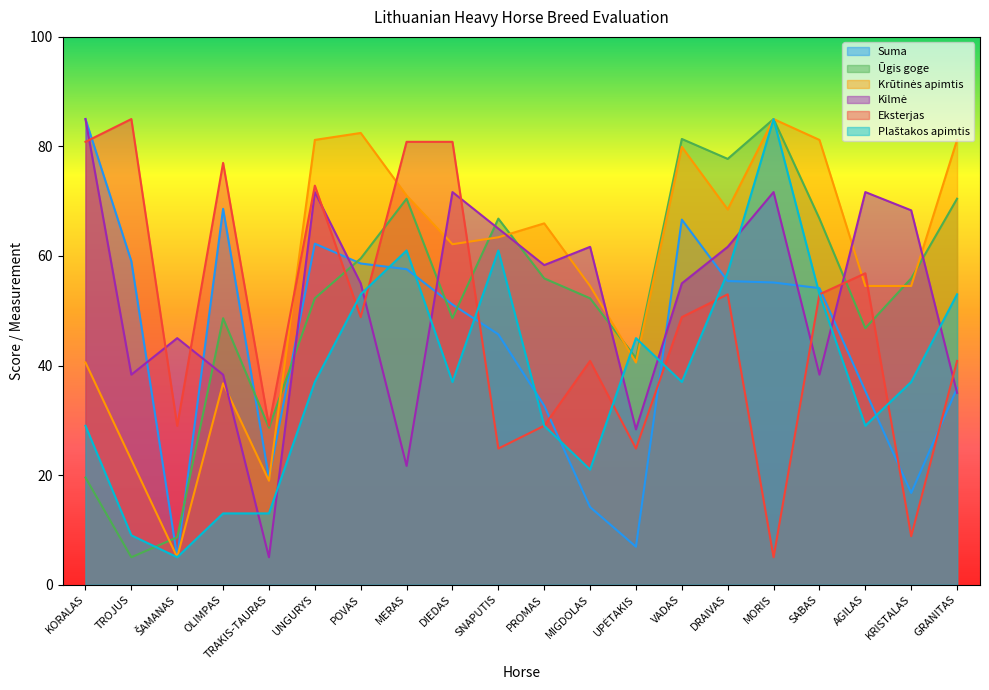

Between TROJUS and AGILAS, which series saw the biggest shift?

Ūgis goge